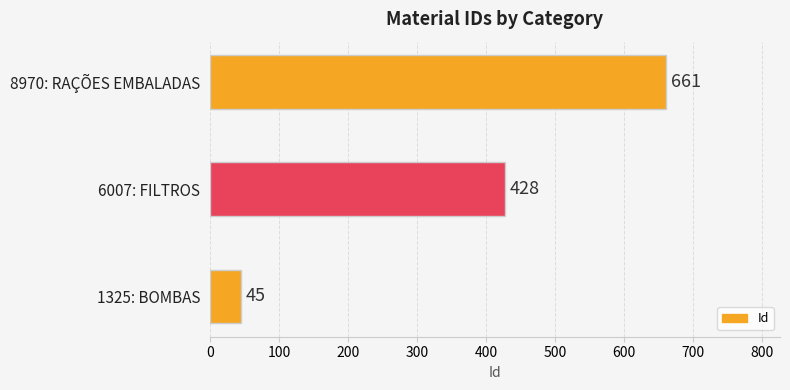

What is the change in value from 1325: BOMBAS to 6007: FILTROS?

+383